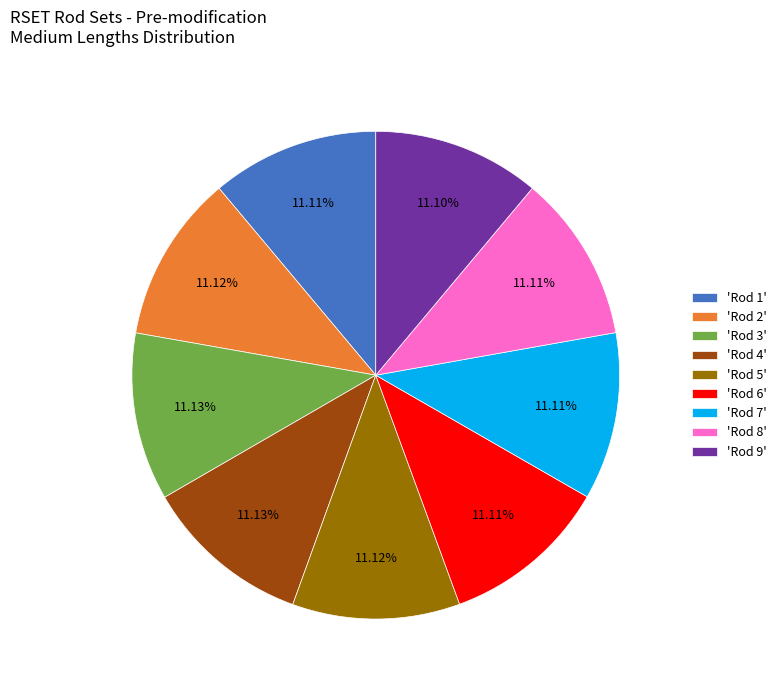

What is the ratio of the value at 'Rod 6' to the value at 'Rod 1'?

1.0